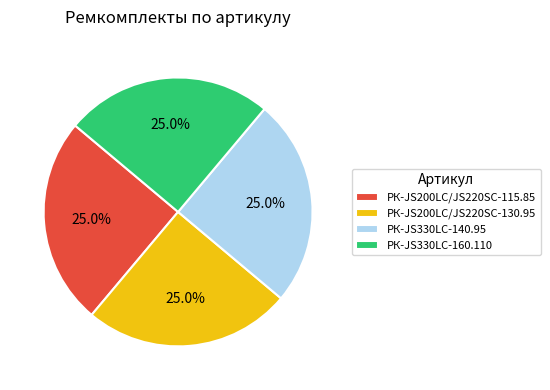

Does РК-JS200LC/JS220SC-130.95 account for over 50% of the chart?

No